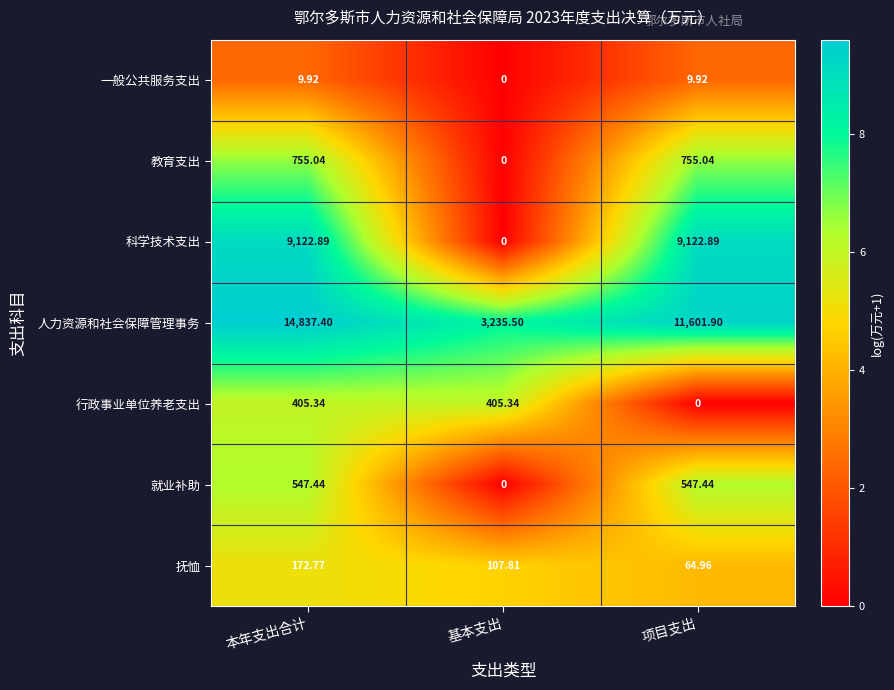

Which series has the largest range (max minus min)?

人力资源和社会保障管理事务